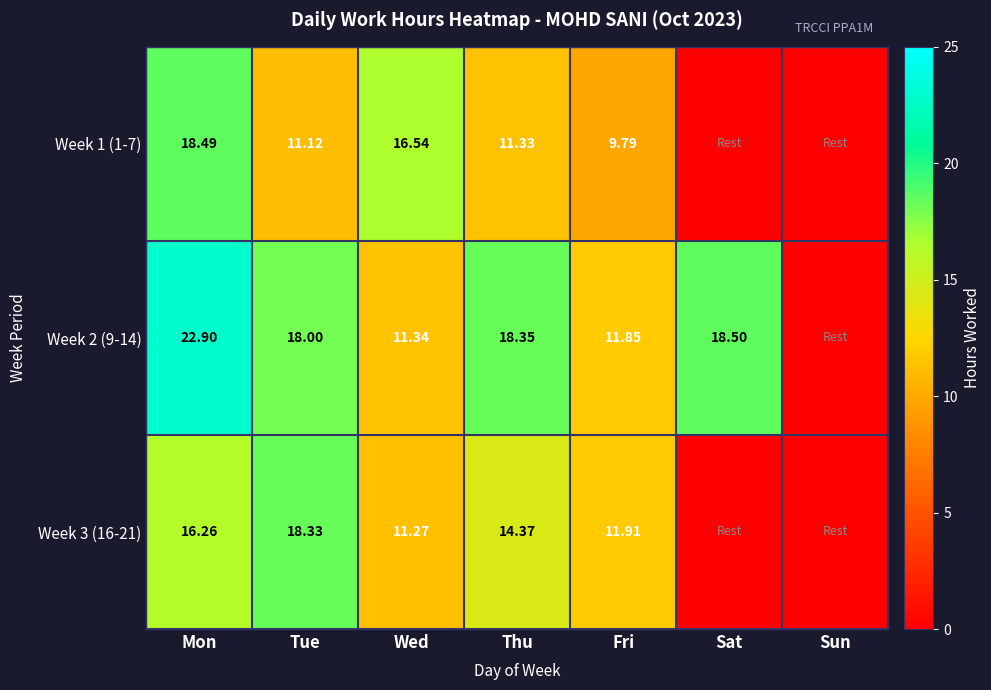

Rank the series at Thu from highest to lowest value.

Week 2 (9-14), Week 3 (16-21), Week 1 (1-7)